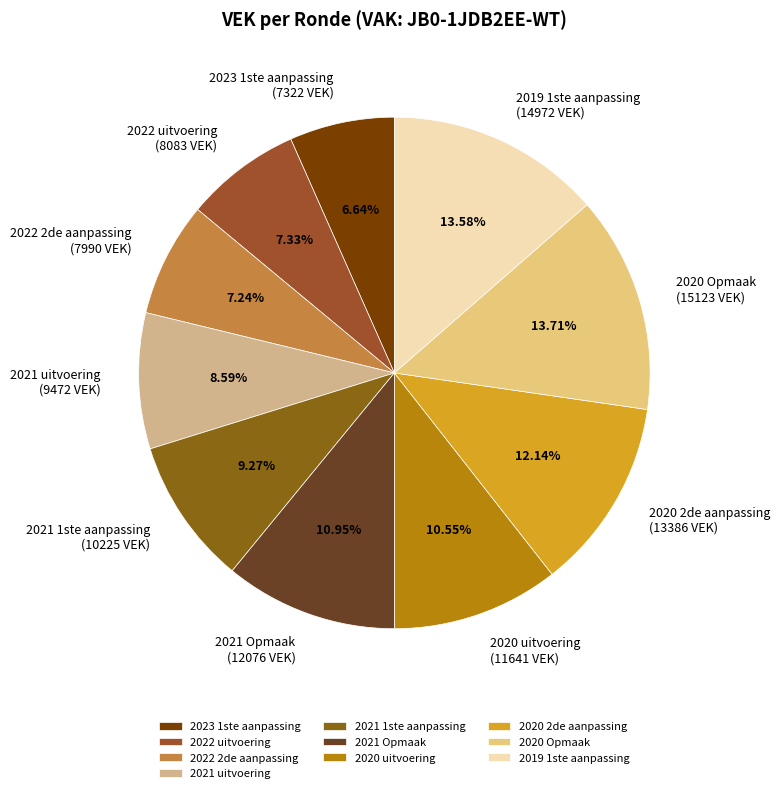

To the nearest percent, what is the average slice percentage?

10%